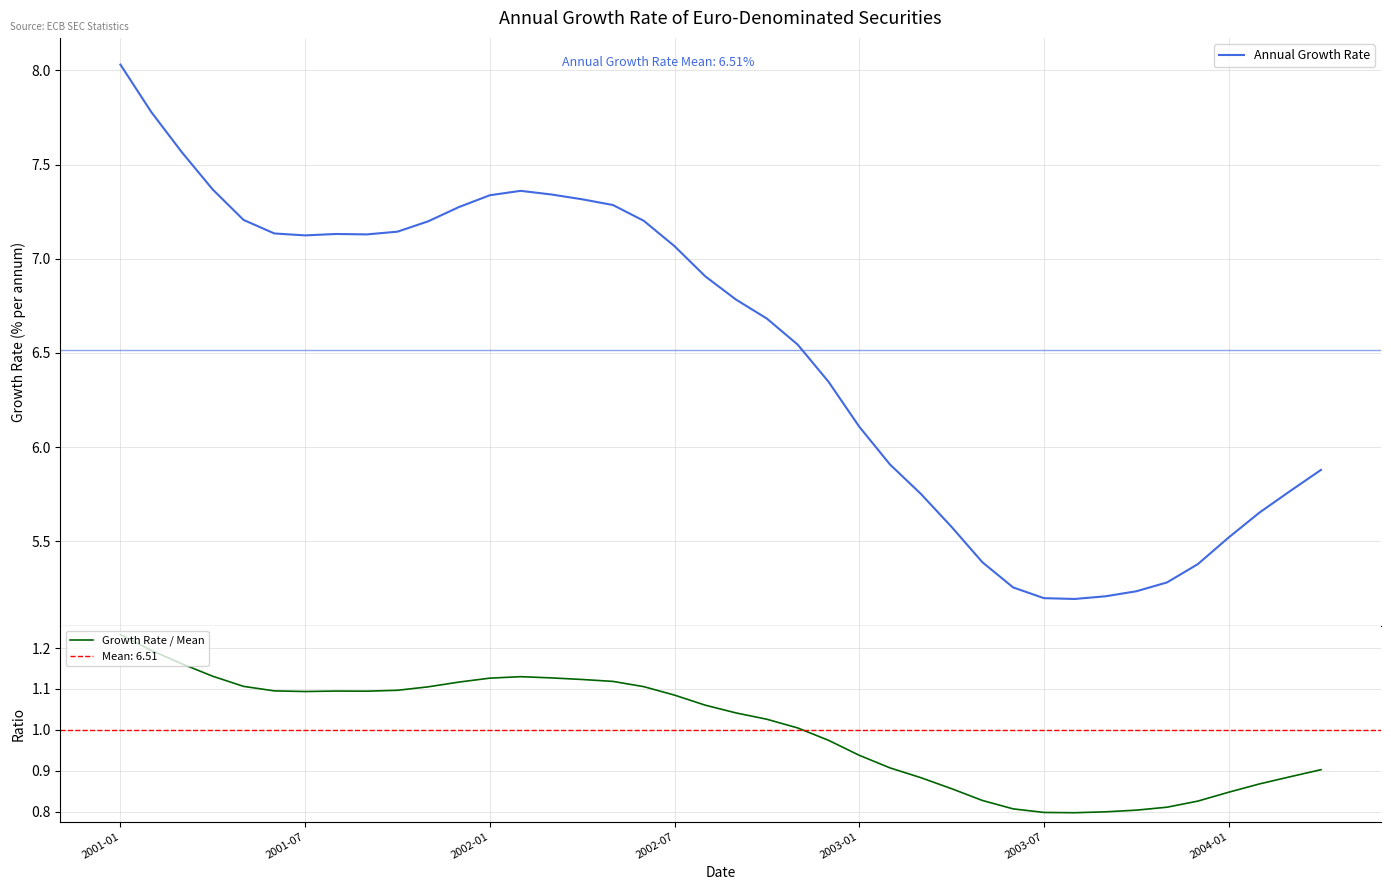

The Growth Rate / Mean series shows 0.8 at 2003-07. True or false?

True